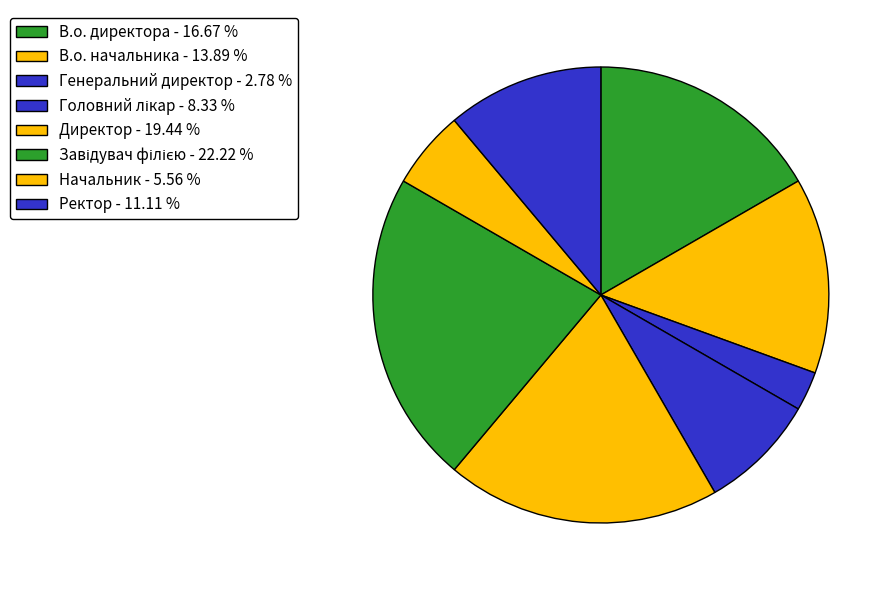

Does Генеральний директор account for over 50% of the chart?

No